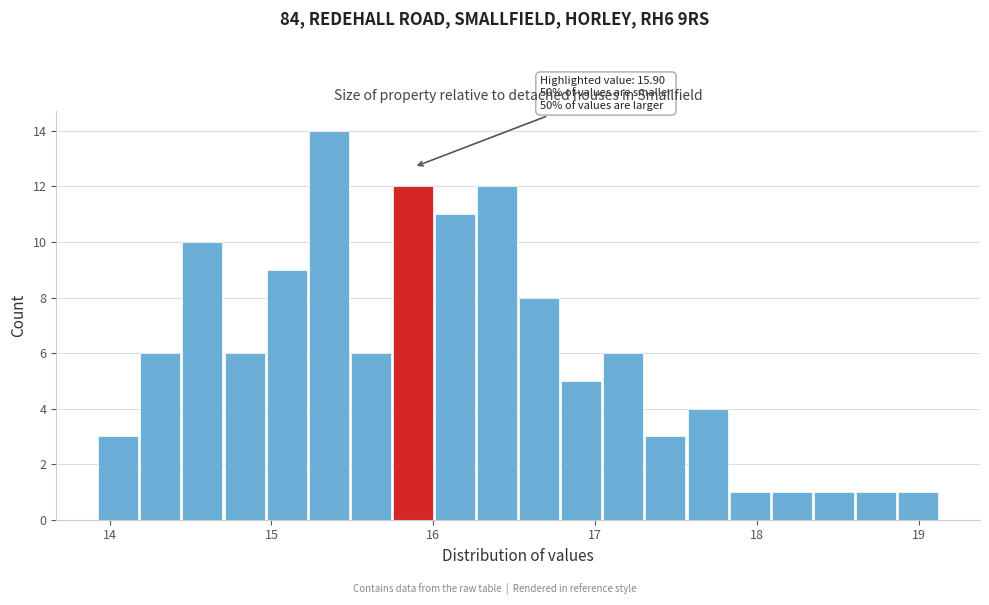

Read against the x-axis, roughly where is the centre of the tallest bar?

15.4